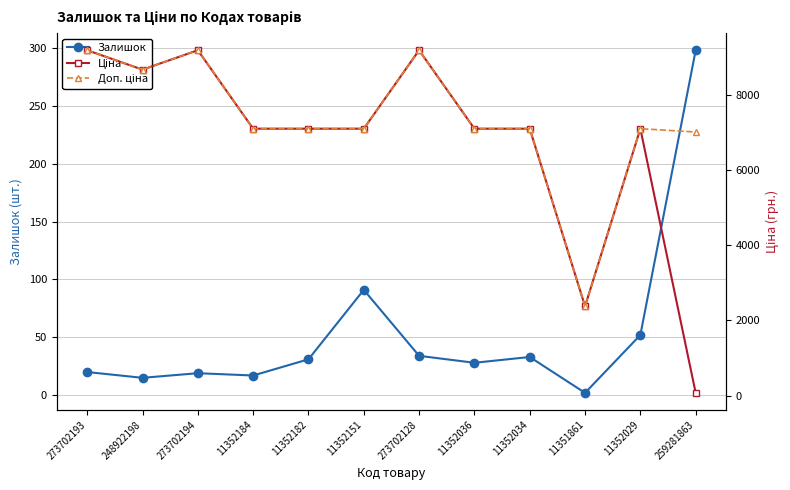

Reading right to left, transcribe all the data shown in this chart.

Залишок: 259281863=298.0	11352029=52.0	11351861=2.0	11352034=33.0	11352036=28.0	273702128=34.0	11352151=91.0	11352182=31.0	11352184=17.0	273702194=19.0	248922198=15.0	273702193=20.0
Ціна: 259281863=70.1	11352029=7098.8	11351861=2372.4	11352034=7098.8	11352036=7098.8	273702128=9185.9	11352151=7098.8	11352182=7098.8	11352184=7098.8	273702194=9185.9	248922198=8669.7	273702193=9185.9
Доп. ціна: 259281863=7010.0	11352029=7098.8	11351861=2372.0	11352034=7098.8	11352036=7098.8	273702128=9185.9	11352151=7098.8	11352182=7098.8	11352184=7098.8	273702194=9185.9	248922198=8669.7	273702193=9185.9